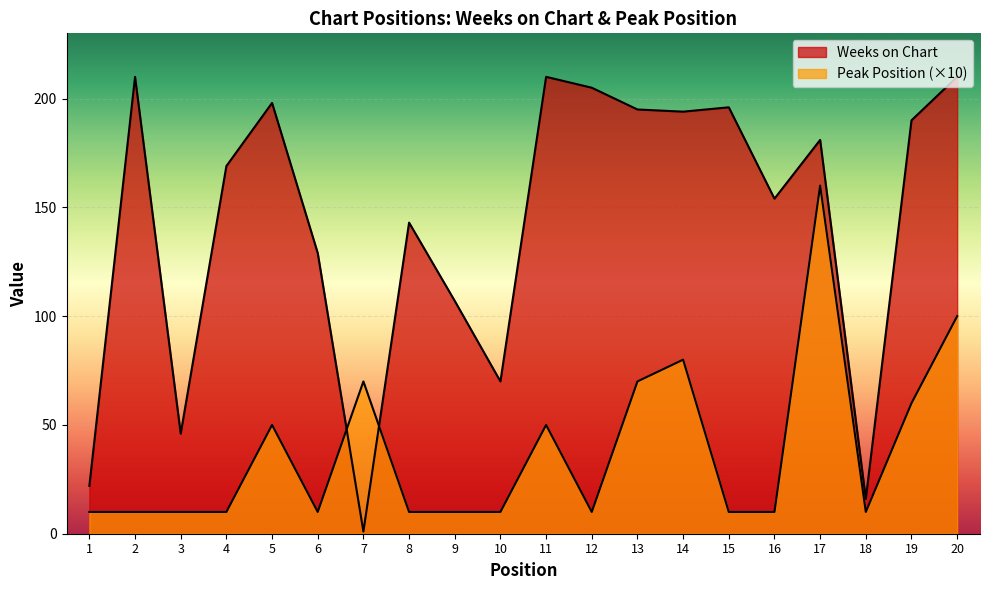

Does the chart display data point markers on the line(s)?

No